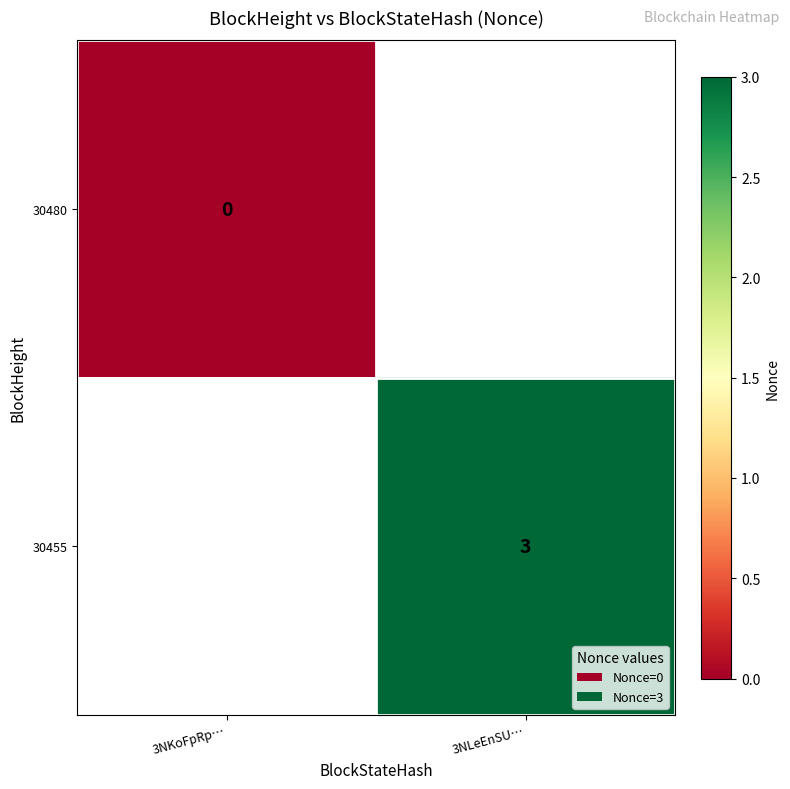

The value of 30455 at 3NLeEnSU… is 3. True or false?

True